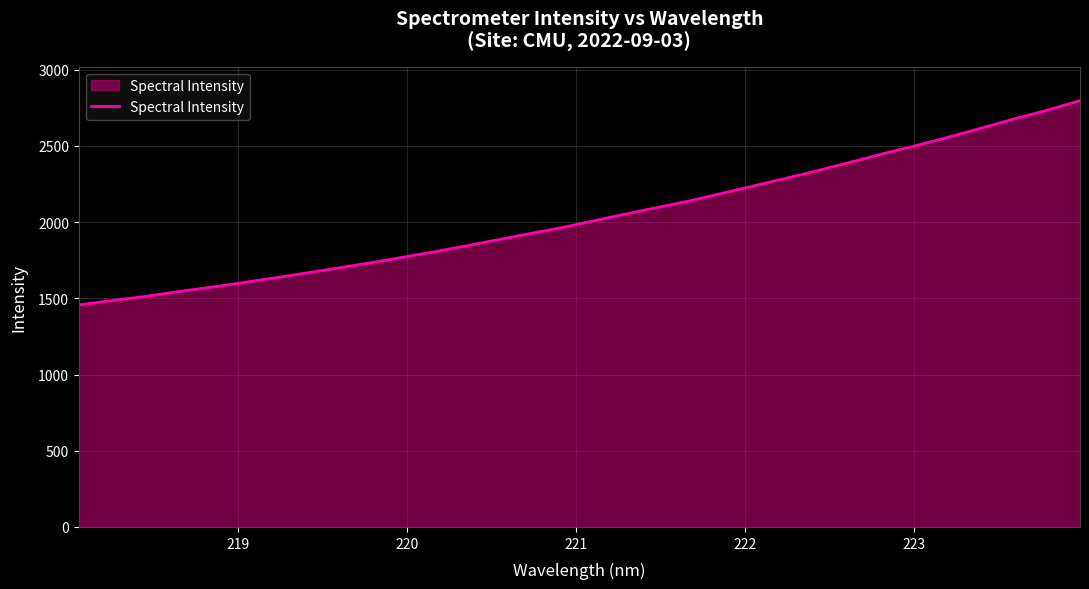

What is the sum of all values?

65245.1